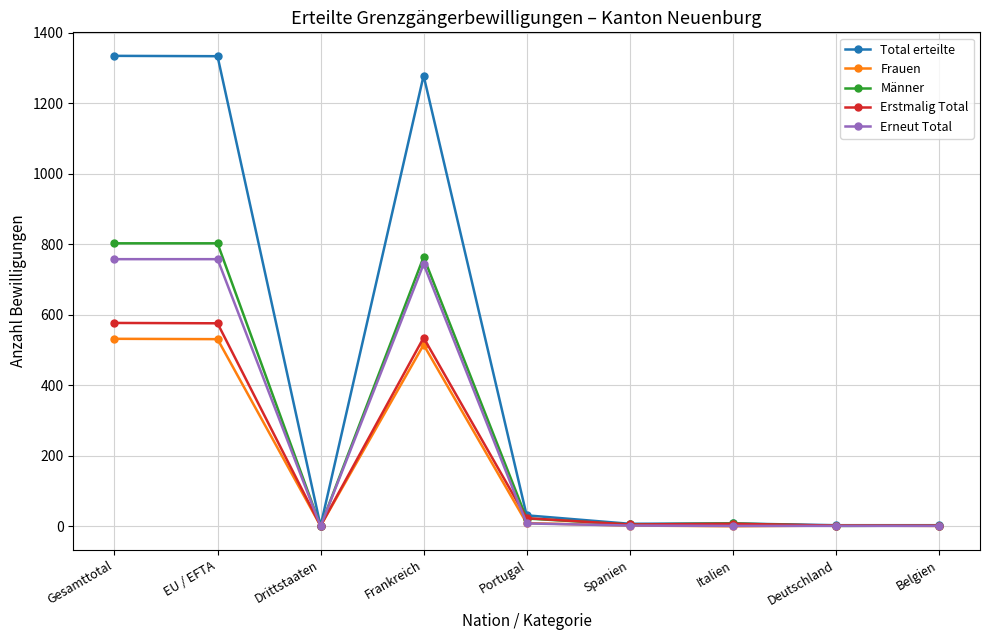

True or false: Erneut Total has more than 0 points higher than both neighbors.

True